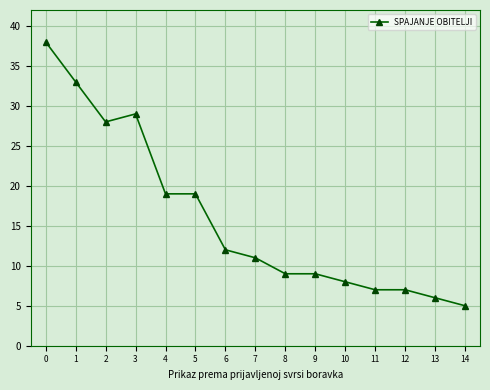

The chart shows a value of 32 at 5. True or false?

False